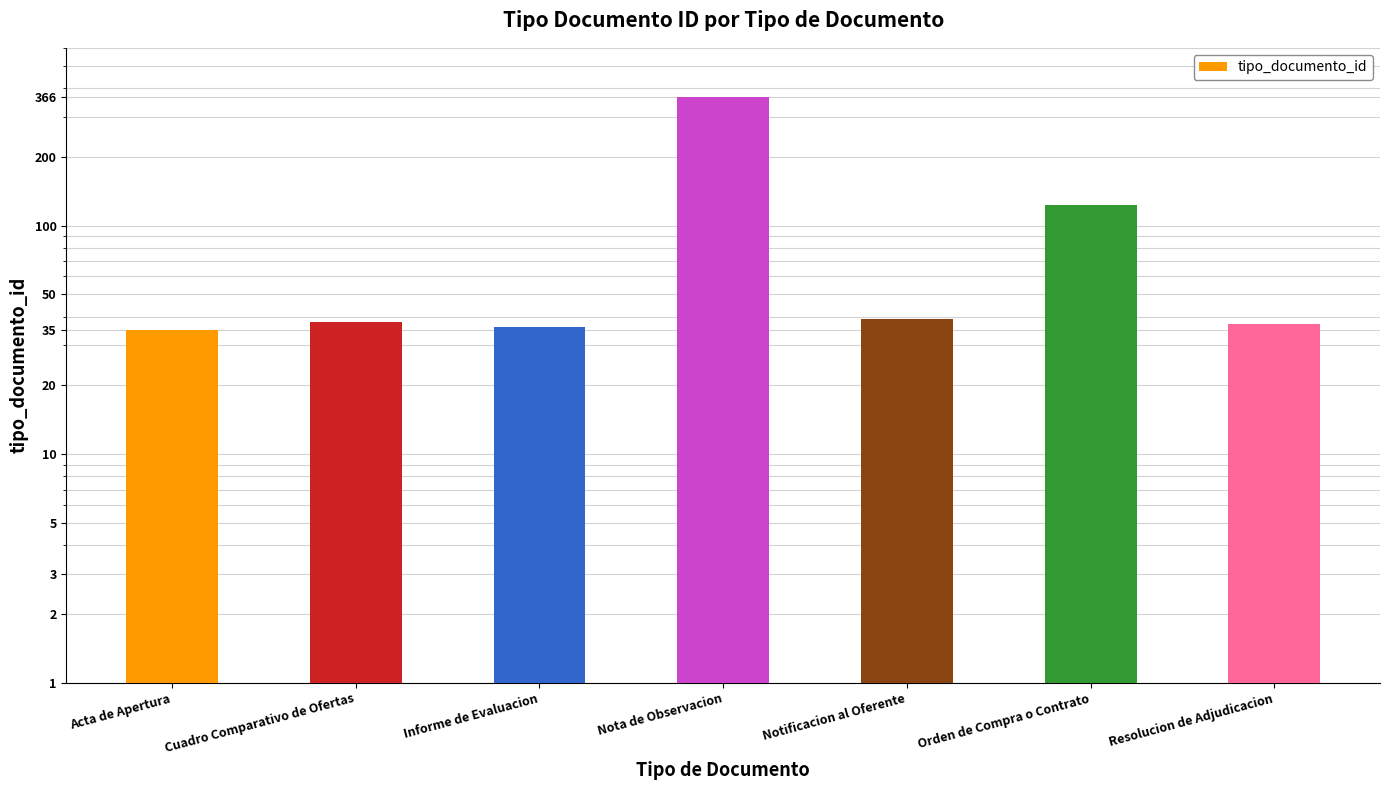

What is the difference between the second highest and minimum values?

88